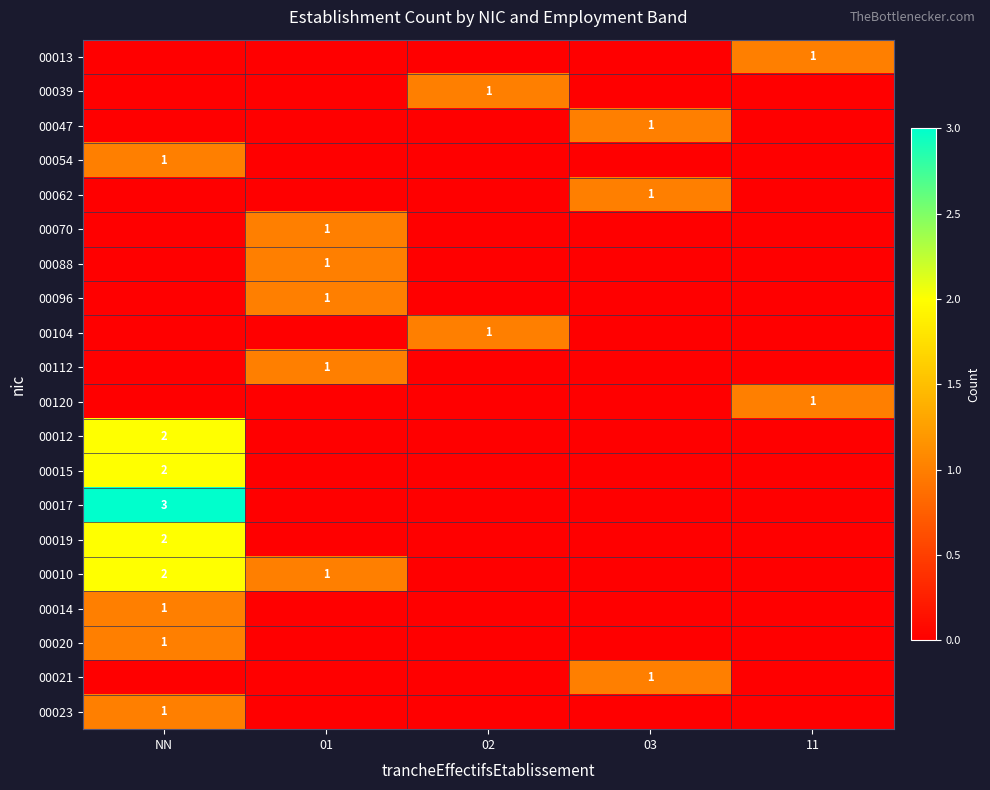

Which label corresponds to the largest value in the chart?

NN